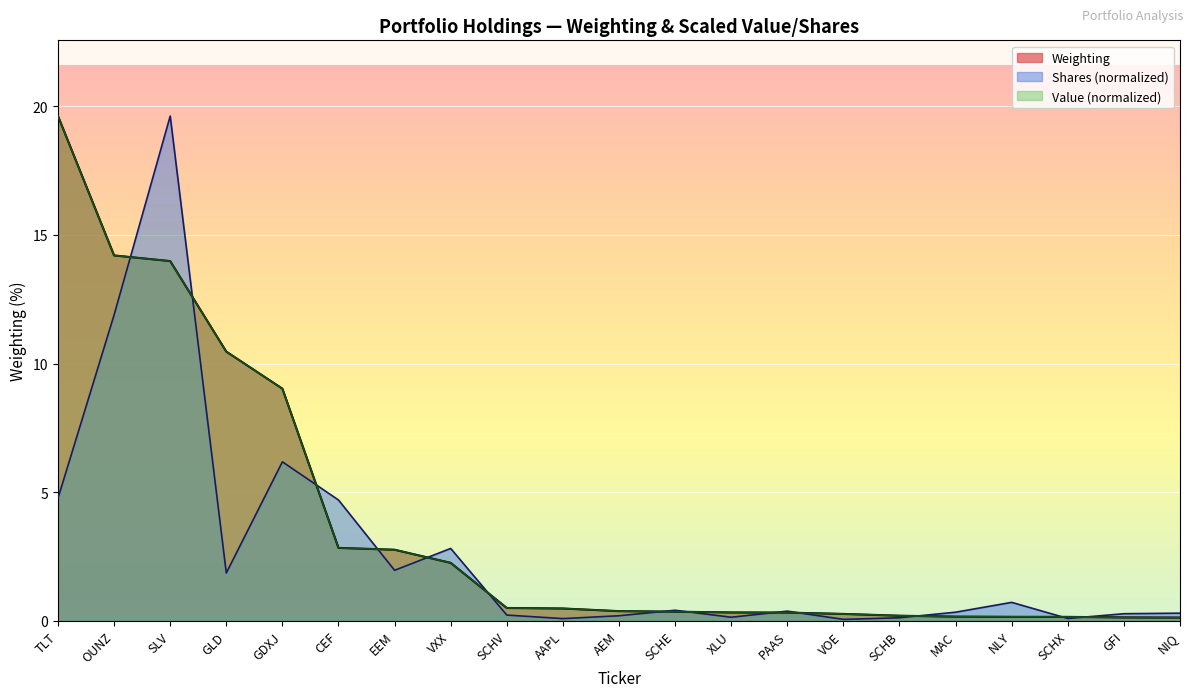

Which series has the largest range (max minus min)?

Shares or principal amount